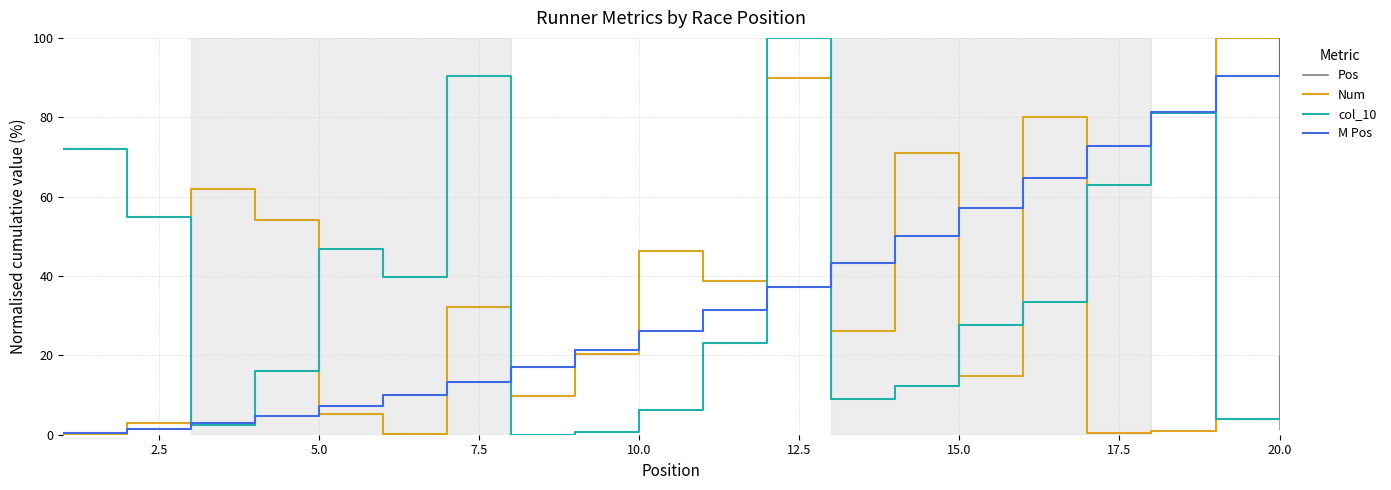

Does the chart have visible grid lines?

Yes